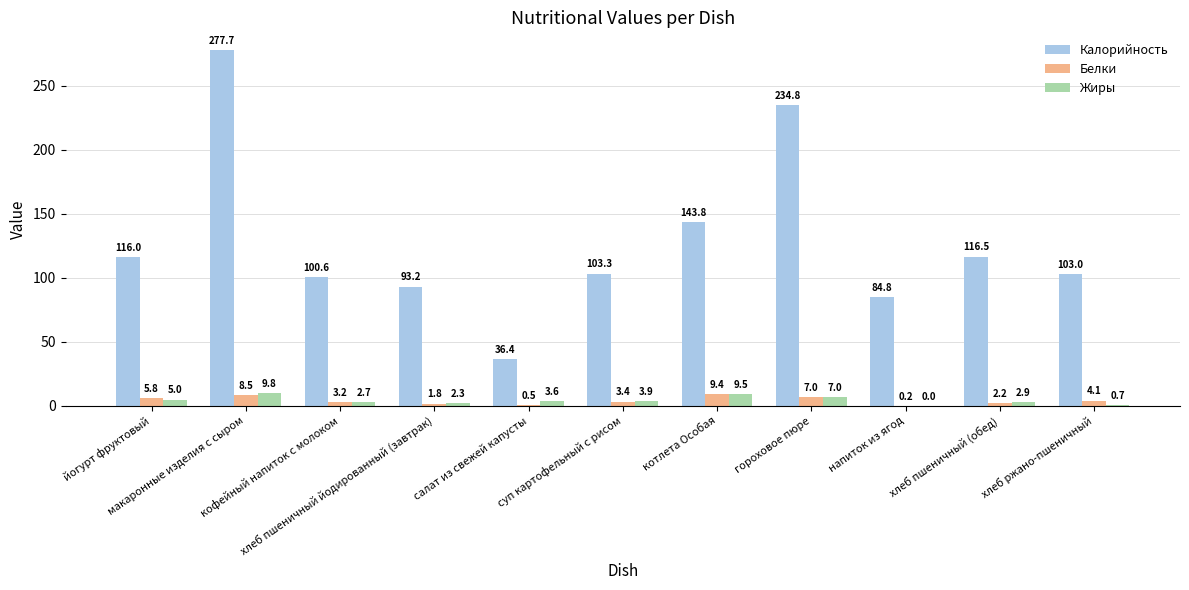

Where does the Жиры series first go above 3?

йогурт фруктовый